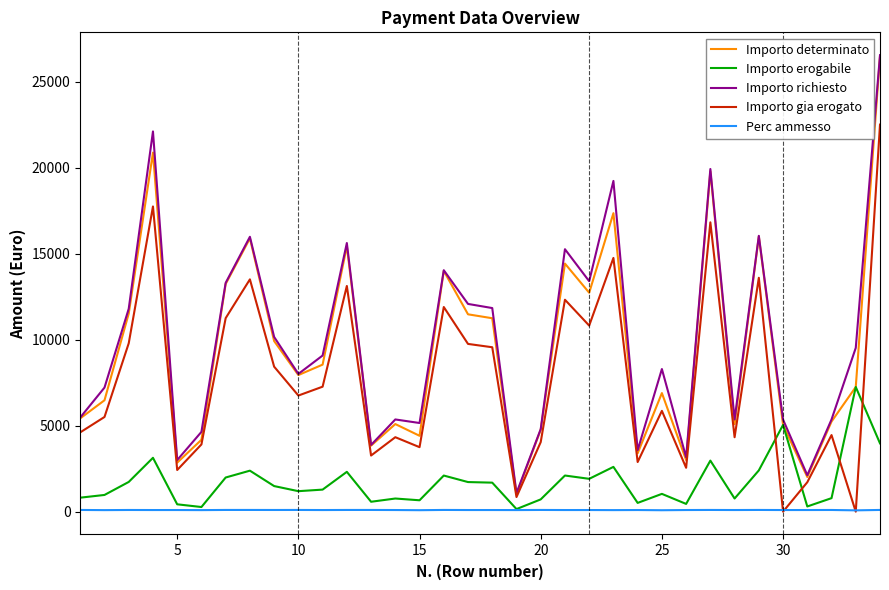

True or false: Importo determinato and Perc ammesso cross at least once.

False